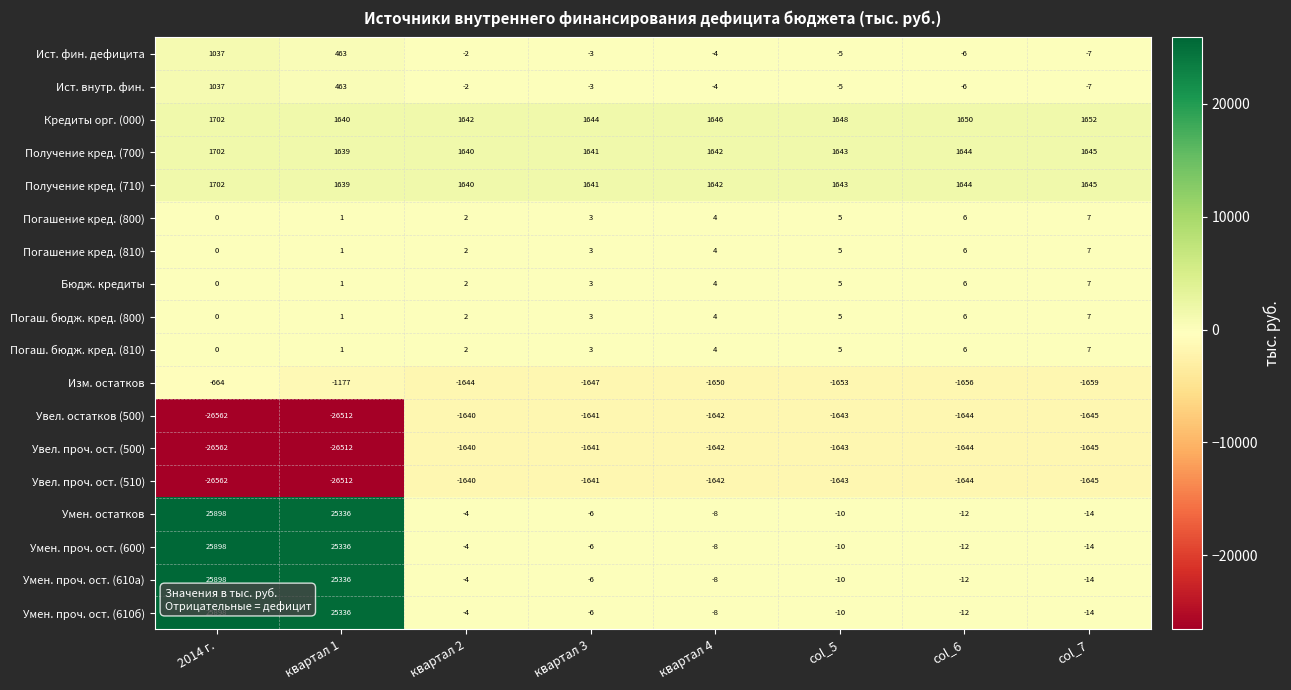

At which category is the sum across all series the highest?

2014 г.